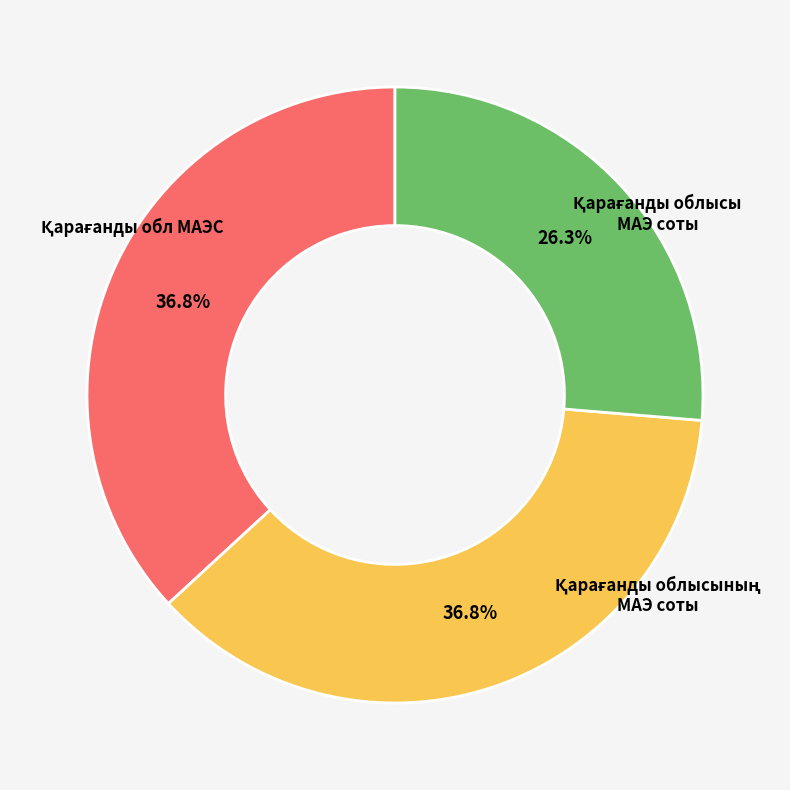

Is there any slice that represents more than half of the pie?

No